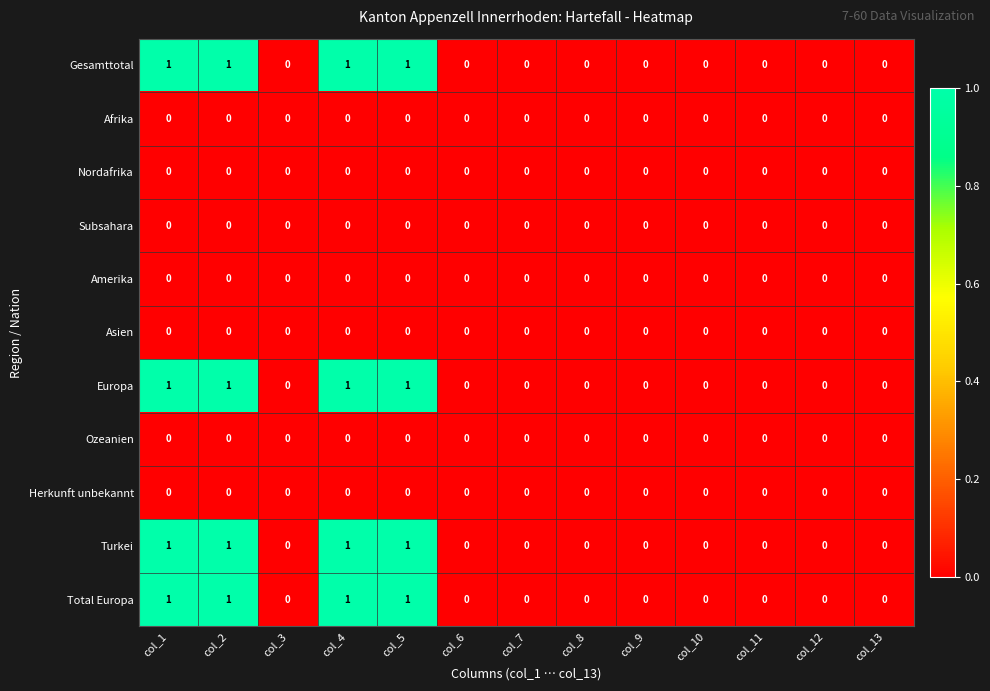

Is the value of Nordafrika at col_11 greater than the value of Total Europa at col_1?

No